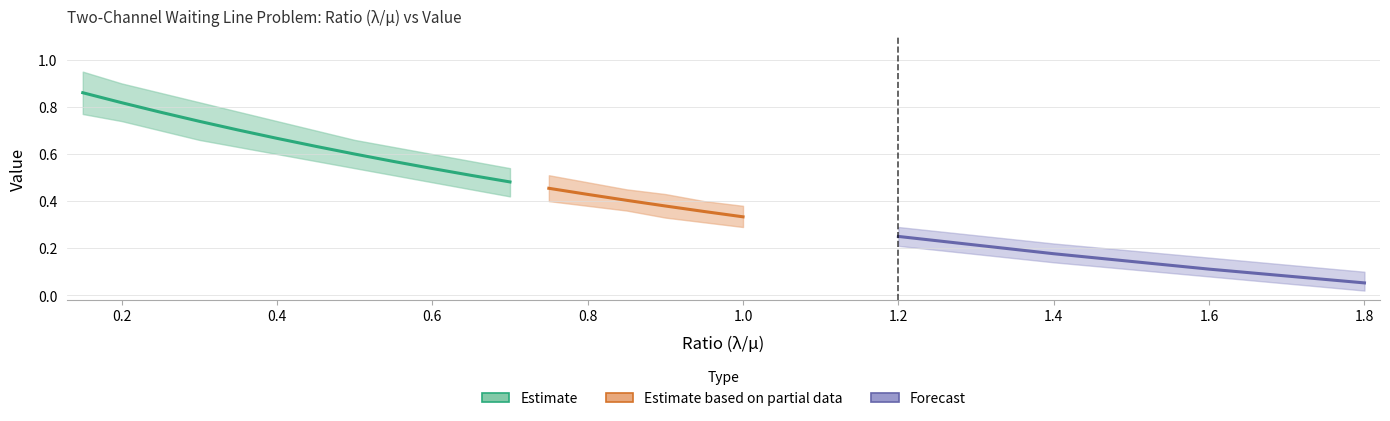

Is this an area chart (filled region under the line)?

No